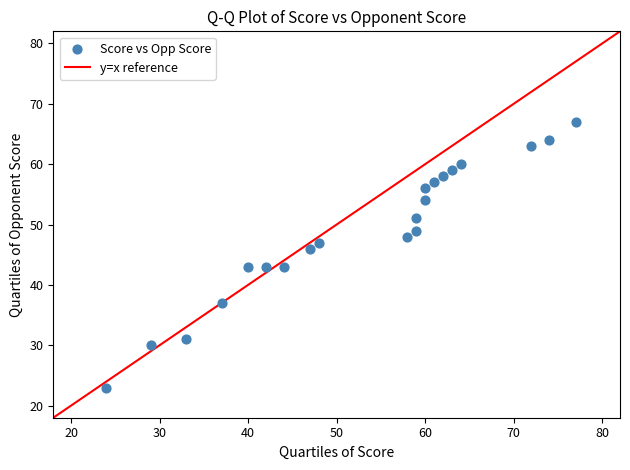

What is the range of X values (max minus min)?

53